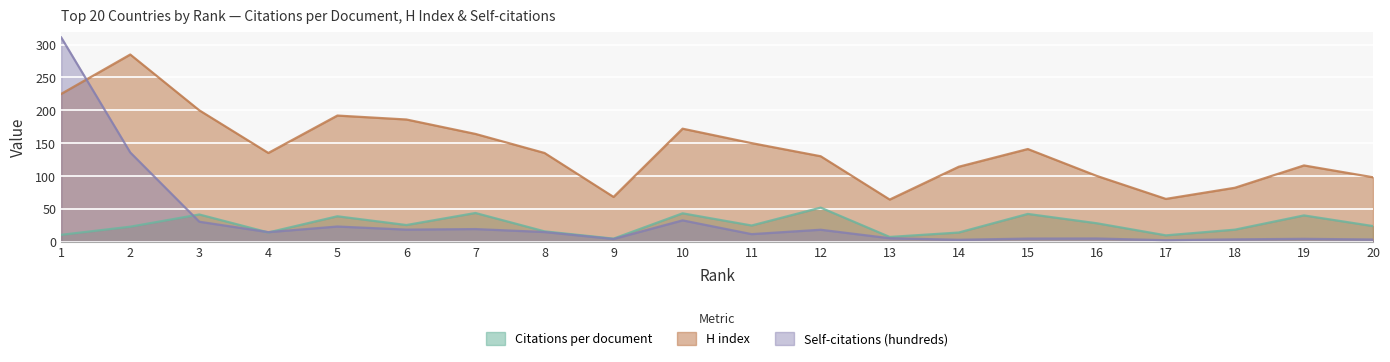

Which has a higher value, 17 or 14?

14